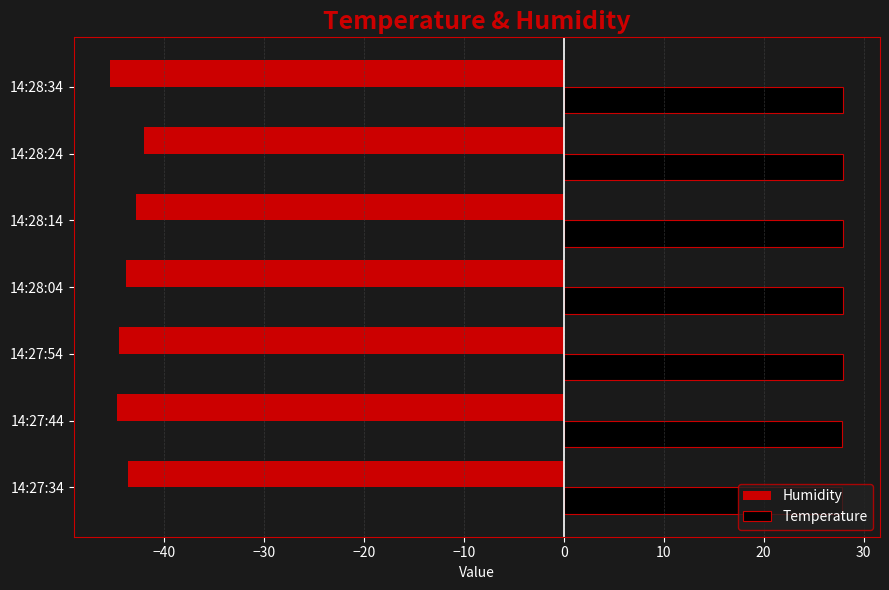

Is the value of Temperature at 14:28:34 greater than the value of Humidity at 14:27:34?

Yes